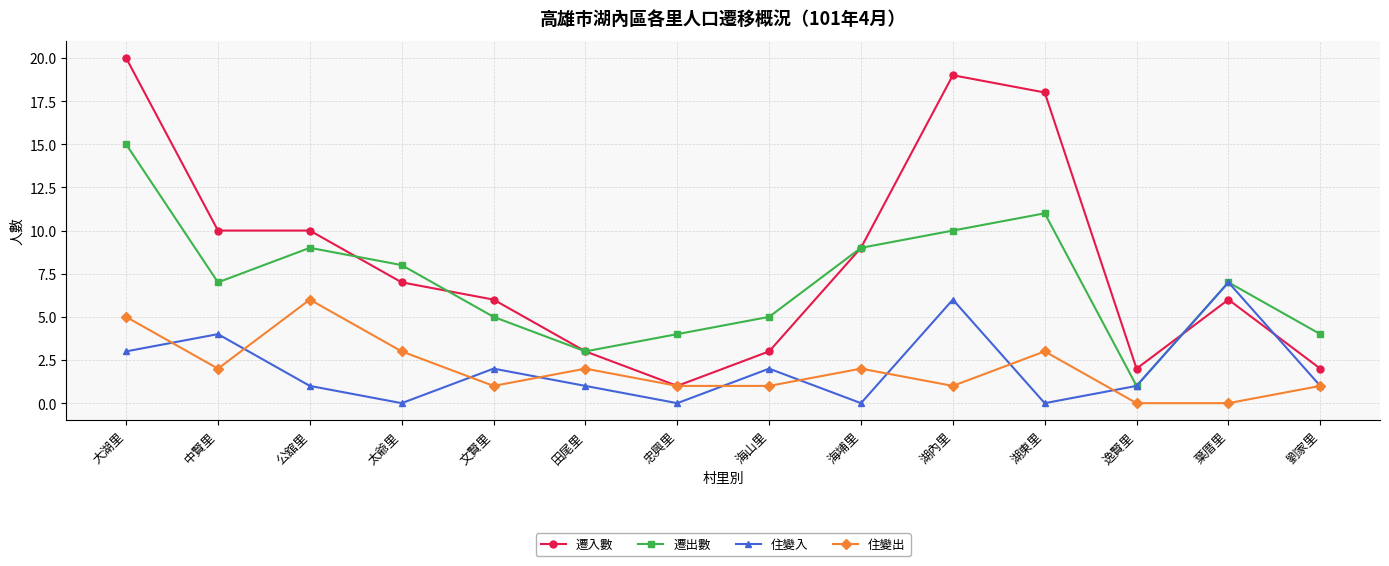

Is it true that 遷出數 equals 9 at 海埔里?

True